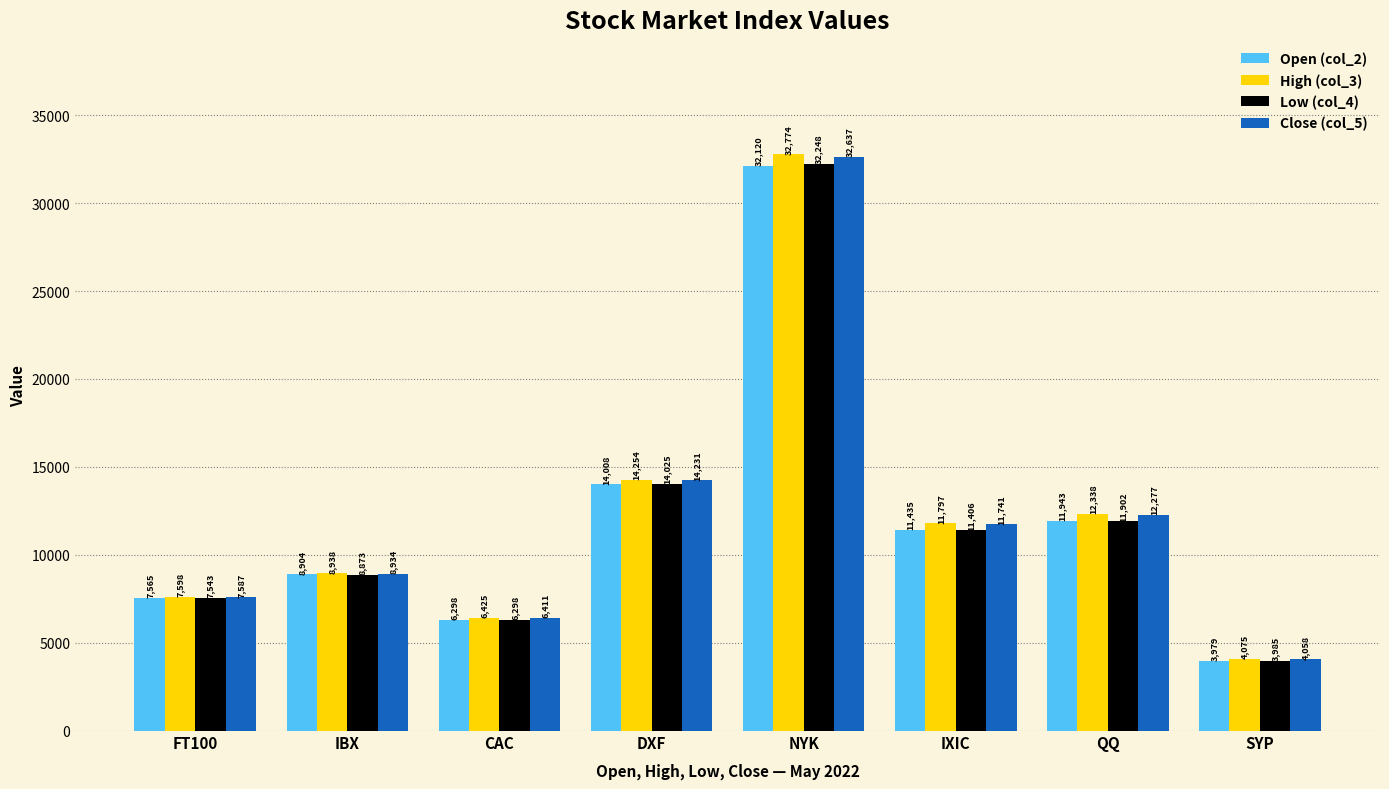

How many bars are there in each group?

4